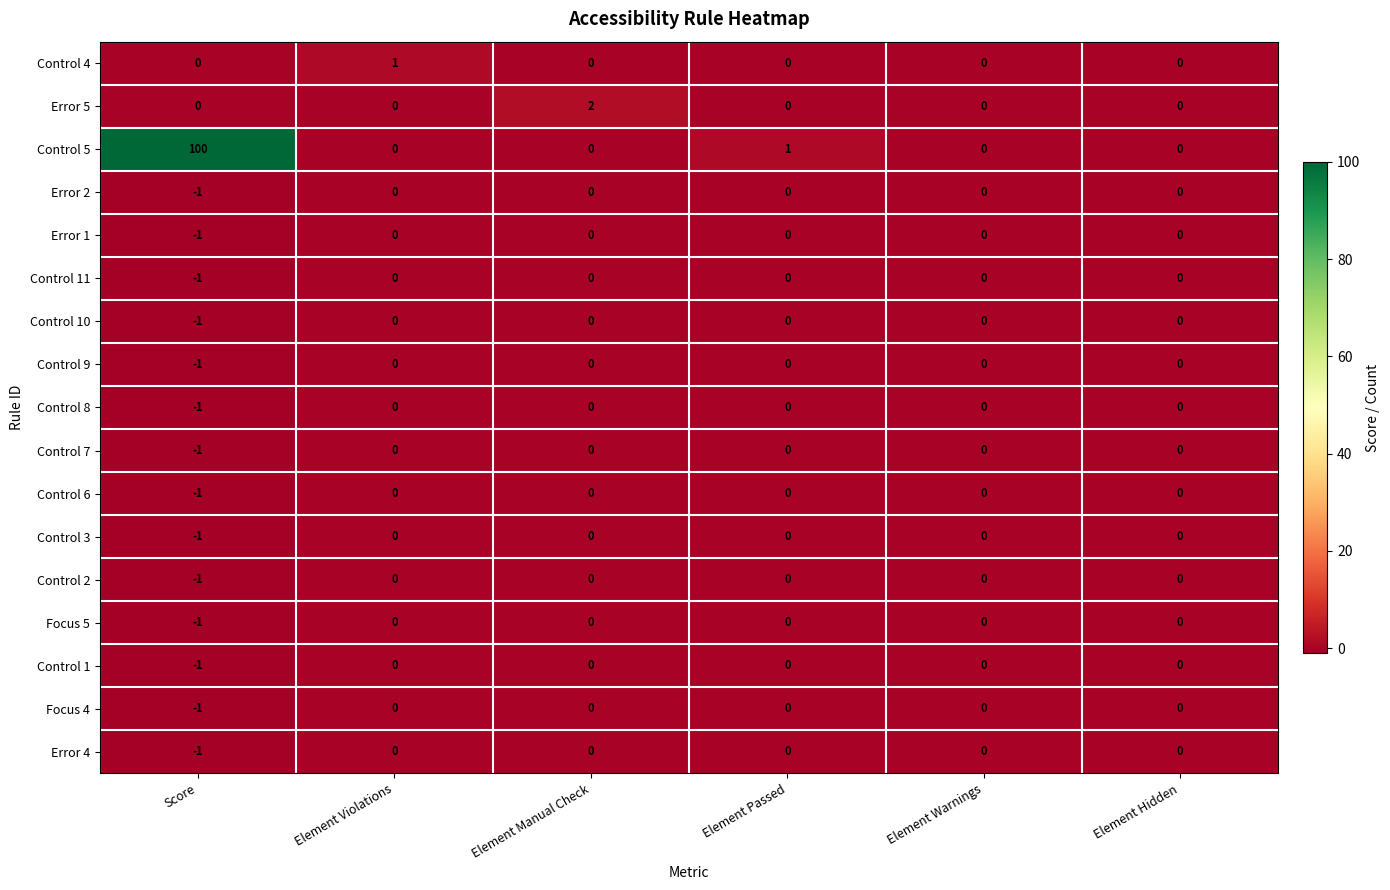

At which category is the sum across all series the highest?

Score